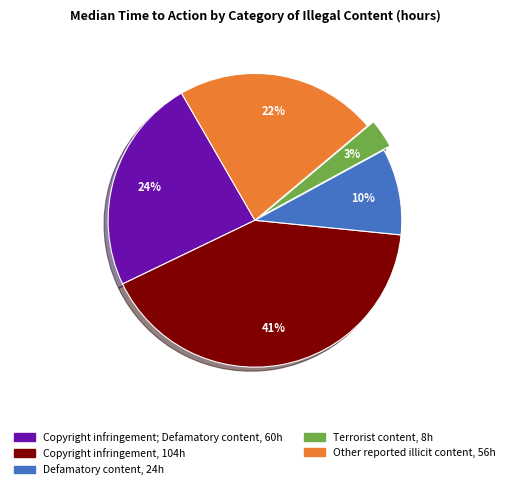

How many slices are in this pie chart?

5